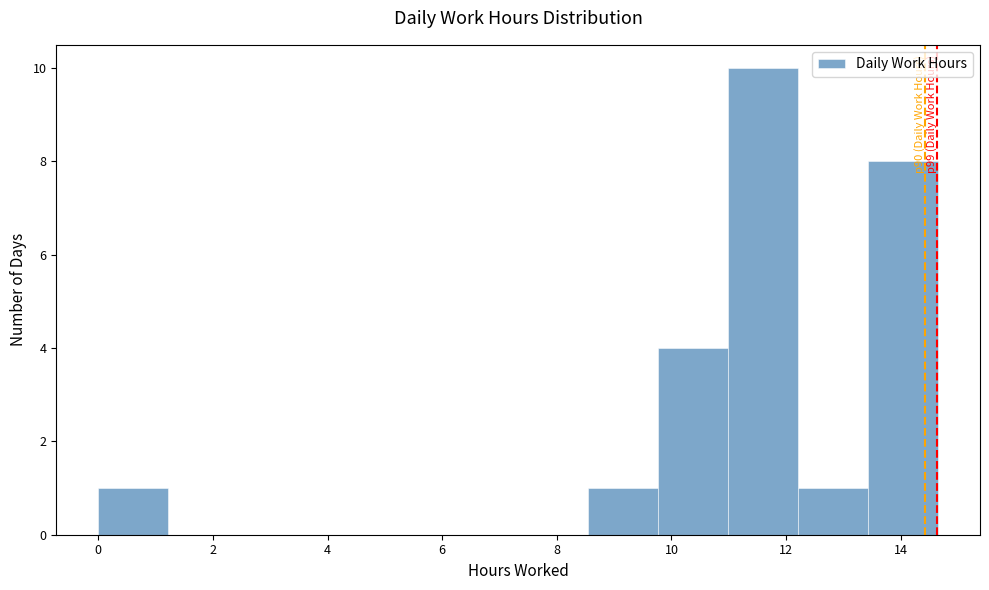

Over which range of the x-axis is the bar tallest?

11.0 to 12.2